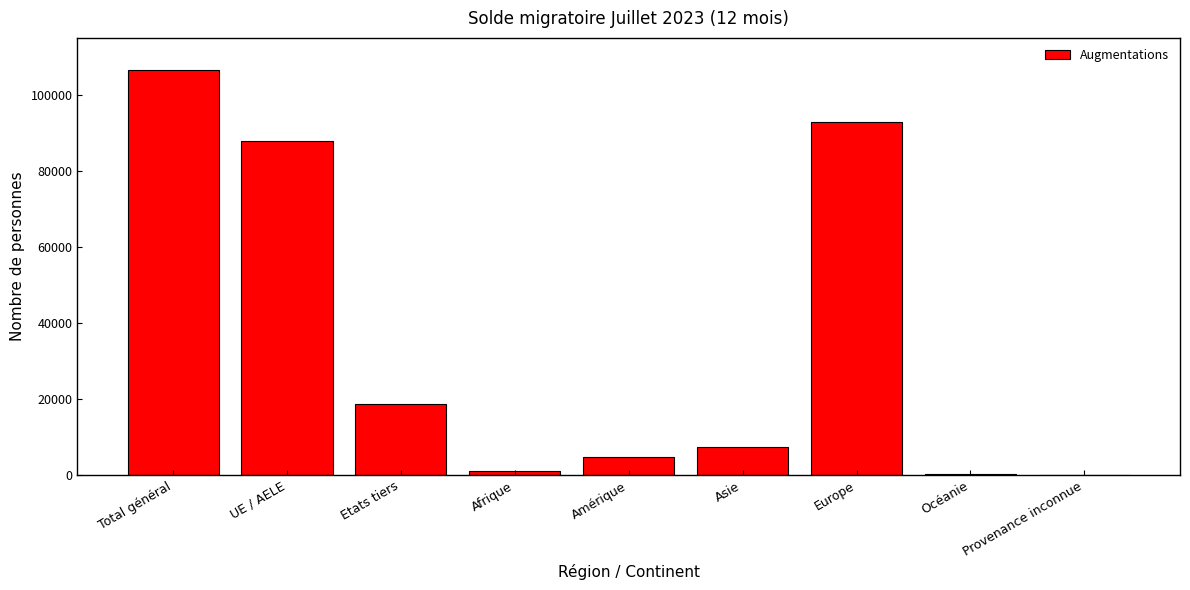

How many series are shown in this chart?

1